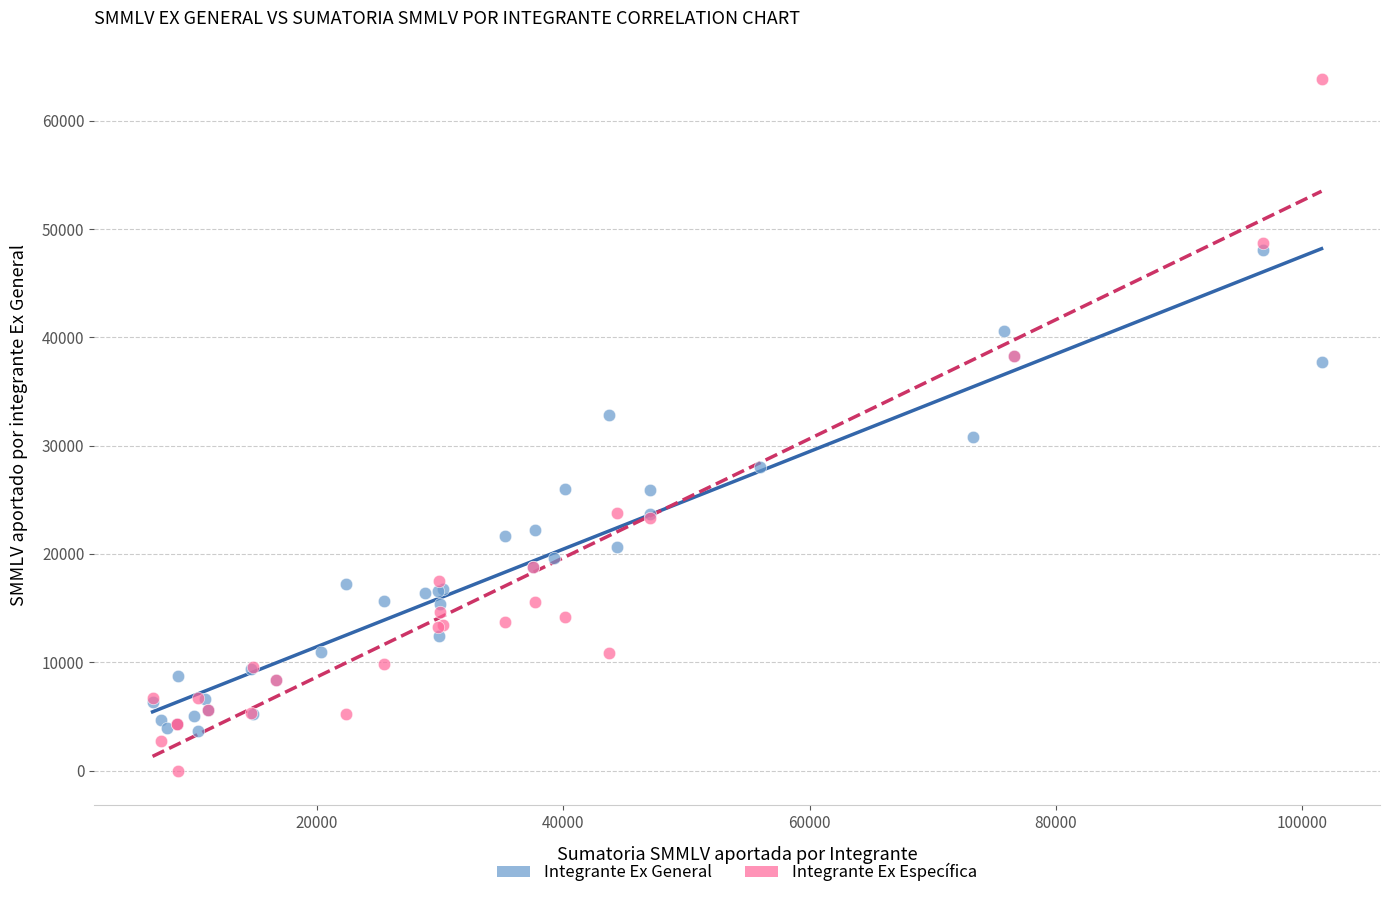

Which series contains the lowest Y value?

Integrante Ex Específica